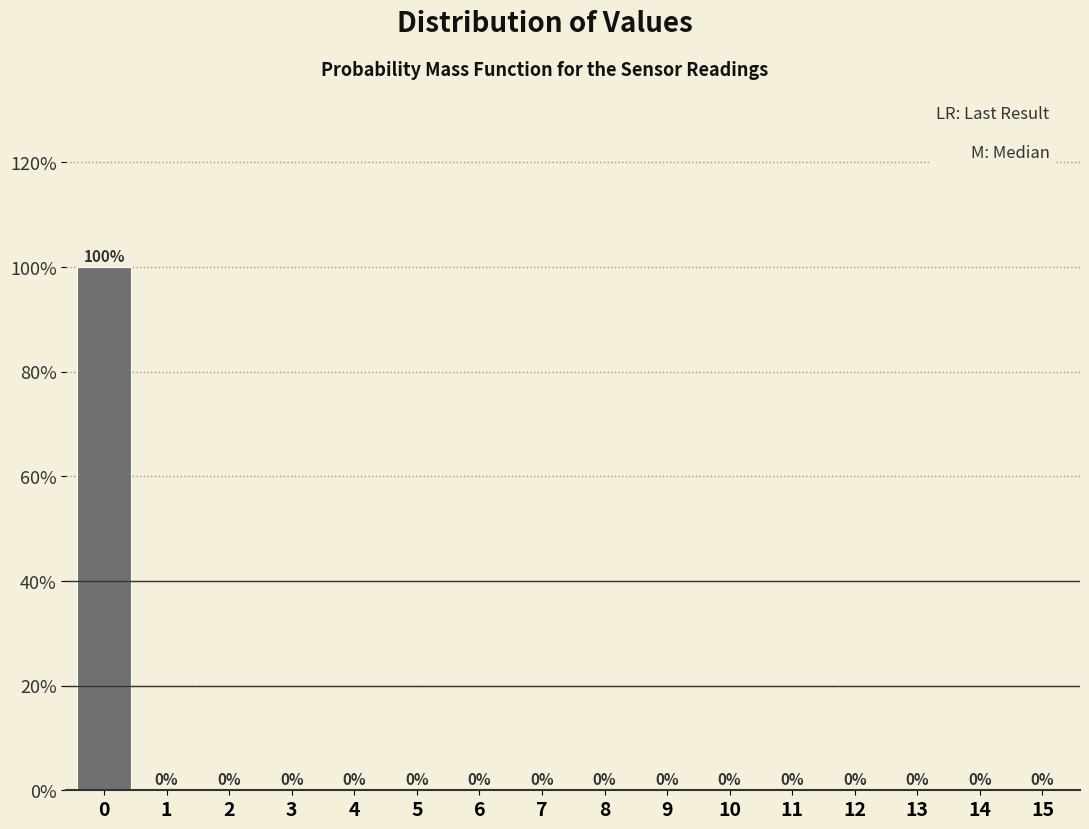

Reading left to right, transcribe all the data shown in this chart.

0=100	1=0	2=0	3=0	4=0	5=0	6=0	7=0	8=0	9=0	10=0	11=0	12=0	13=0	14=0	15=0